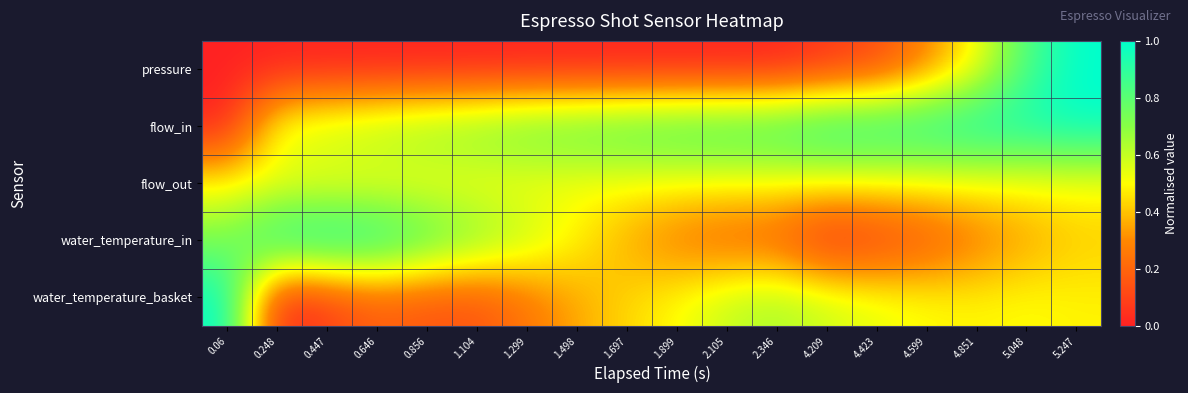

Which category has the lowest value across all series?

0.06